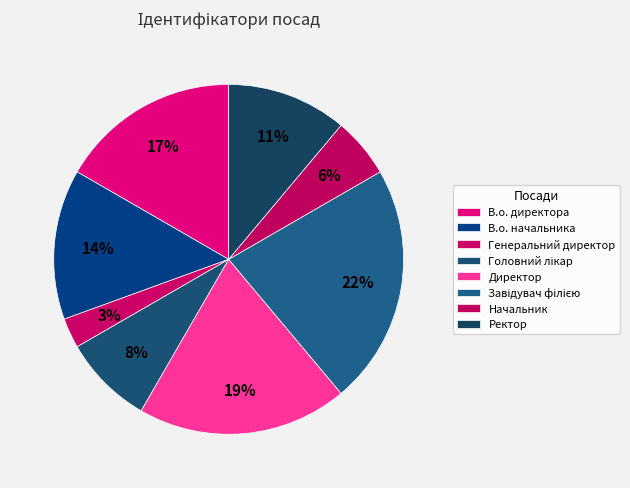

Count the number of slices in the pie.

8